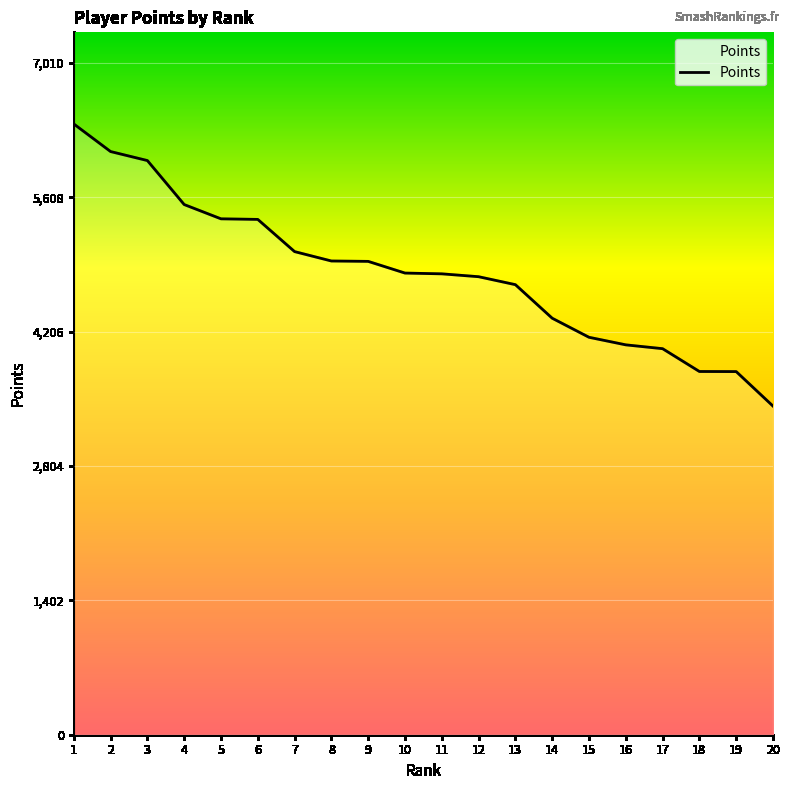

At which category does the chart reach its minimum across all series?

20